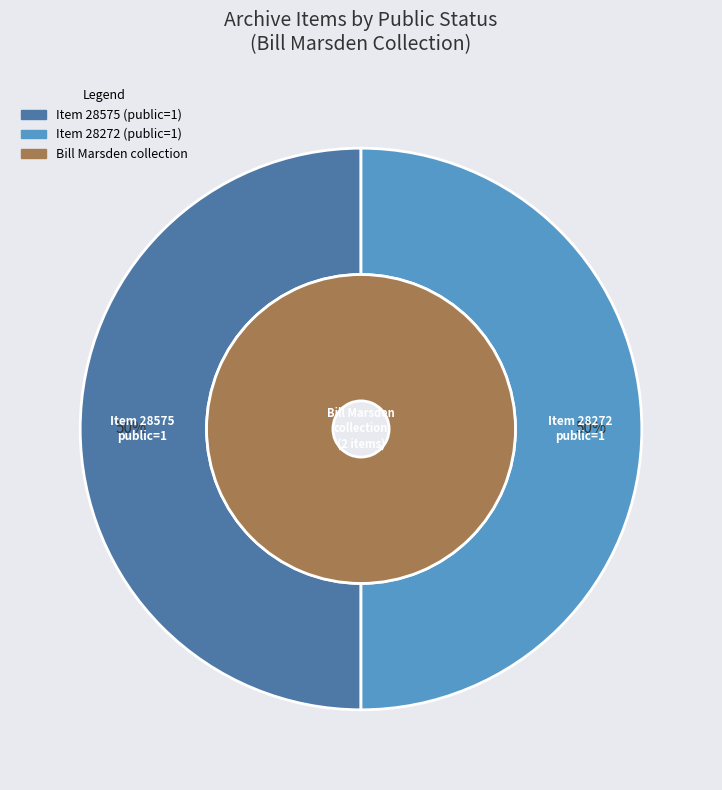

What is the difference between the highest and lowest values at 28575?

1